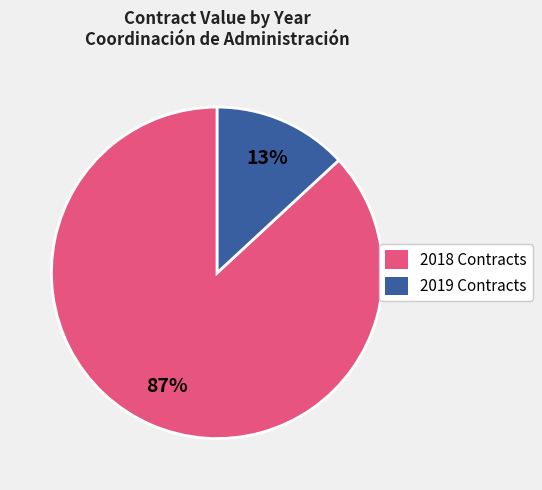

Is 2019 Contracts the majority of the pie?

No